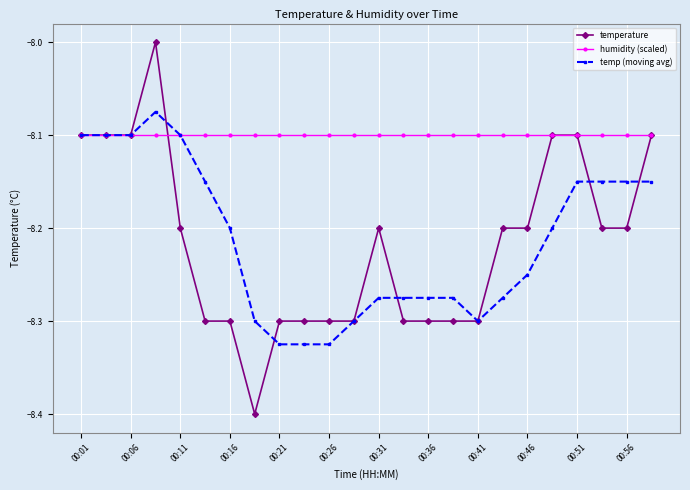

Count the temperature values in the range -8 to -7.

1